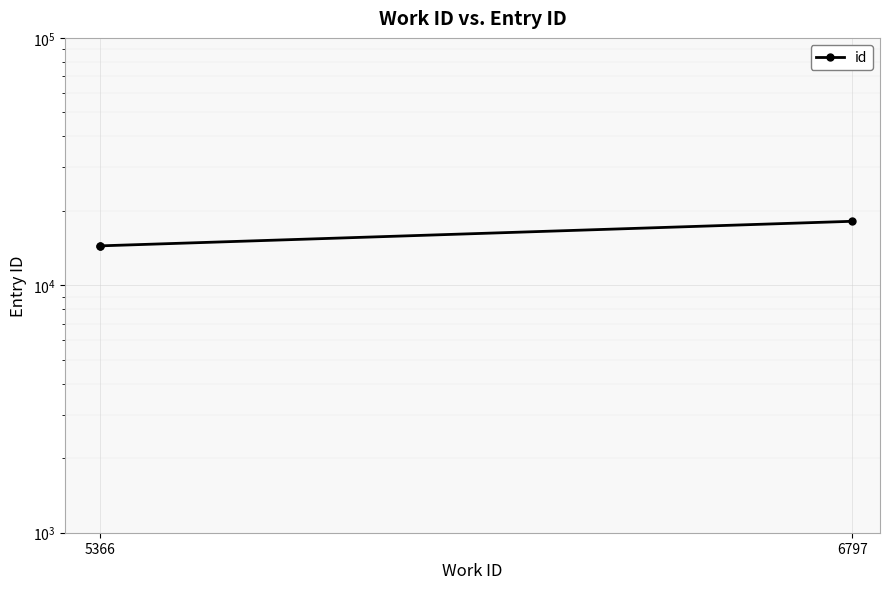

Is it true that the value at 6797 is 18145?

True